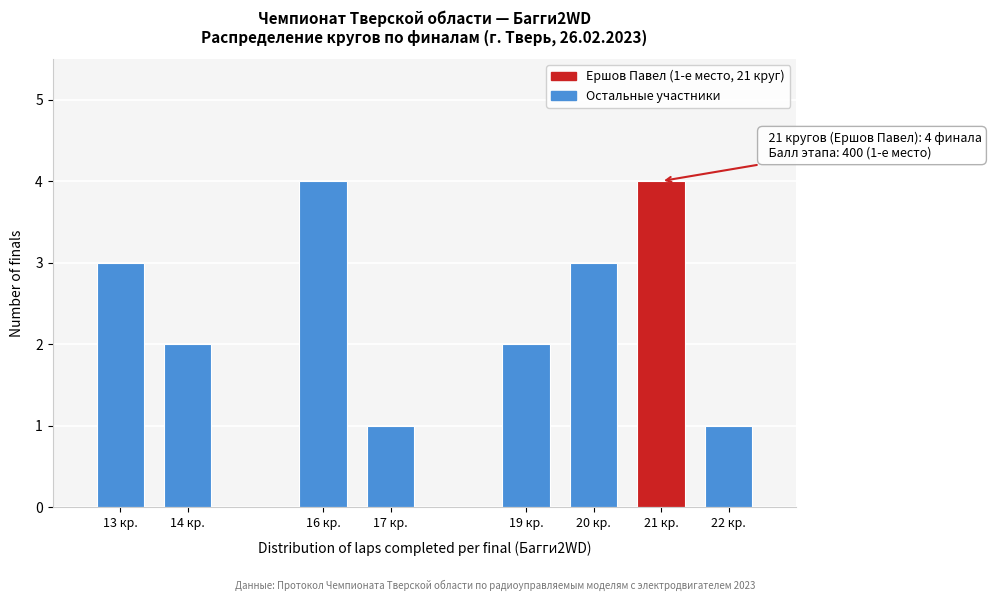

Reading left to right, what are all the values shown in this chart?

3	2	4	1	2	3	4	1